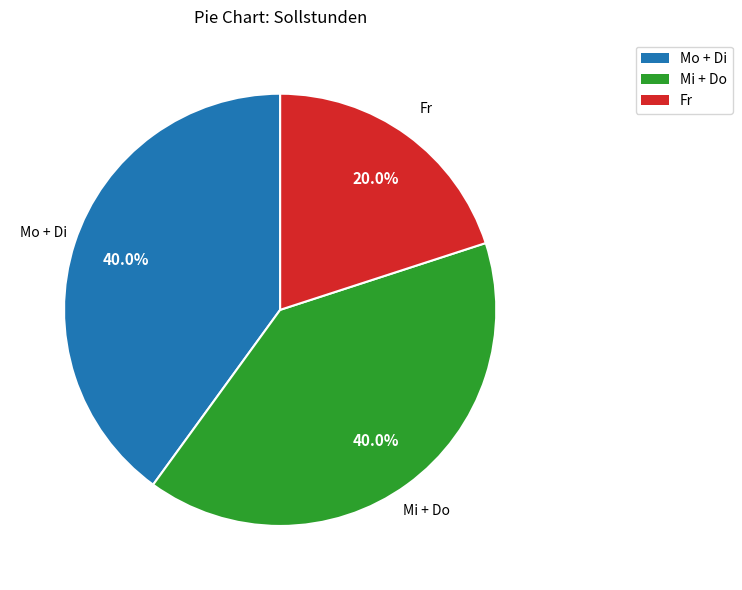

Is there a majority slice in this chart?

No